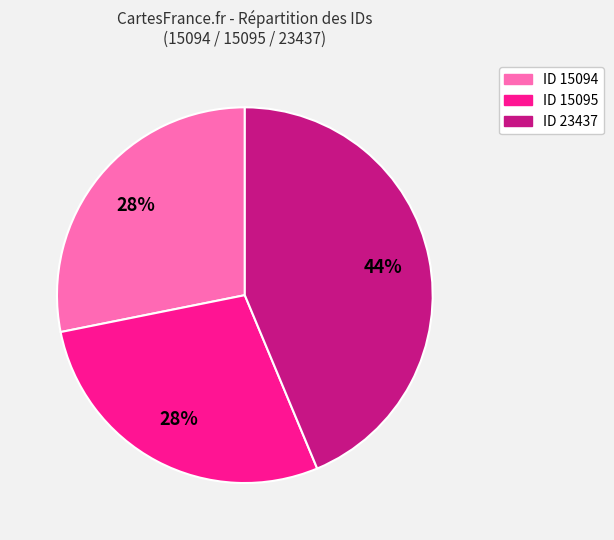

To the nearest percent, what is the difference between the largest and smallest slice percentages?

16%